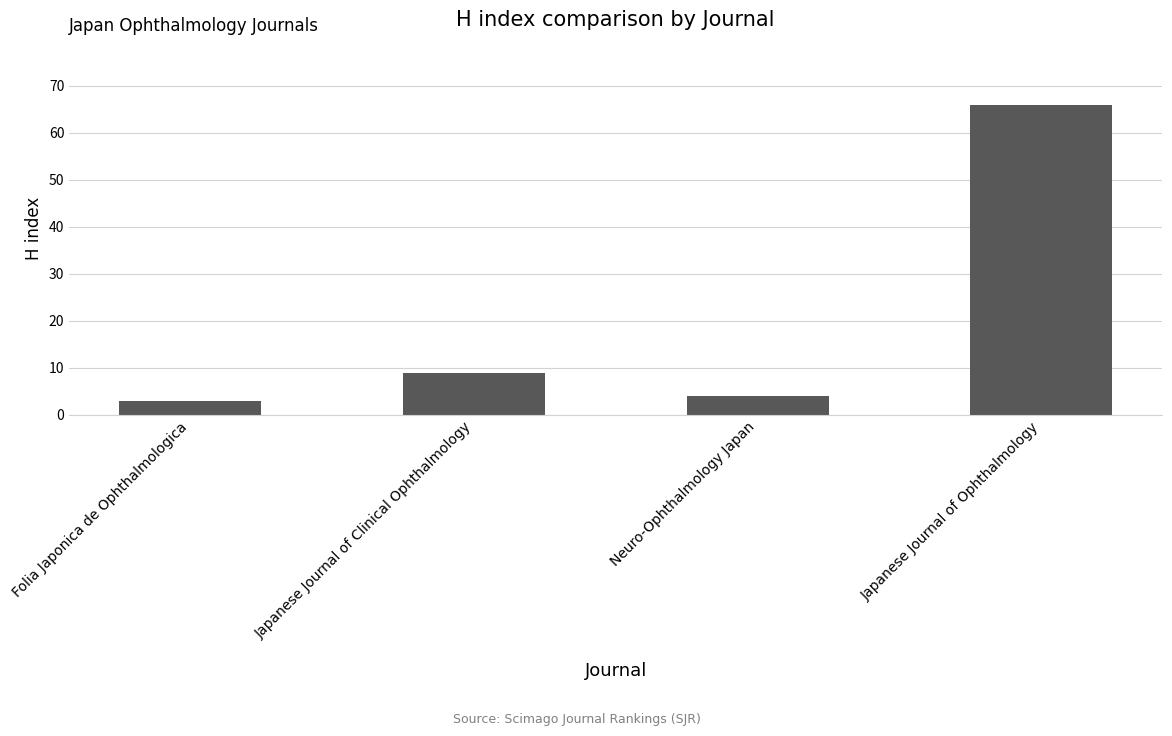

Reading left to right, transcribe all the data shown in this chart.

Folia Japonica de Ophthalmologica=3	Japanese Journal of Clinical Ophthalmology=9	Neuro-Ophthalmology Japan=4	Japanese Journal of Ophthalmology=66